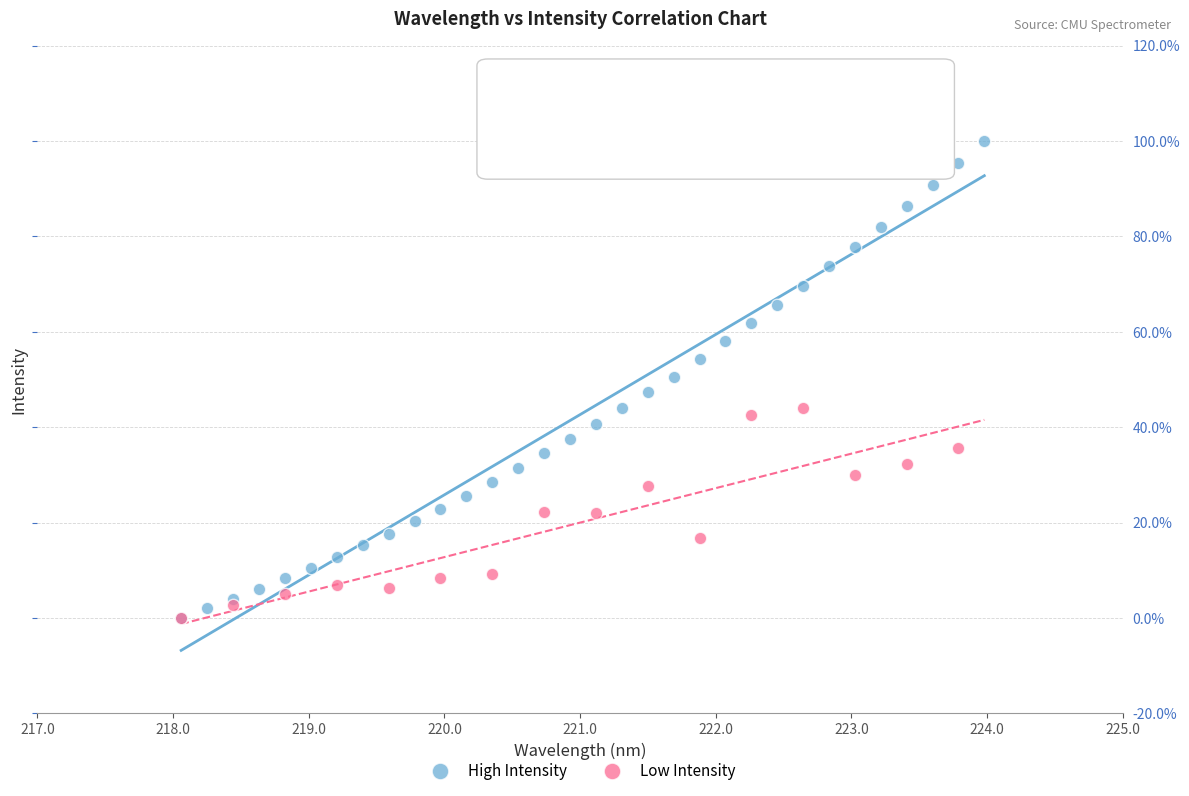

Which series has the largest Y range (max minus min)?

High Intensity